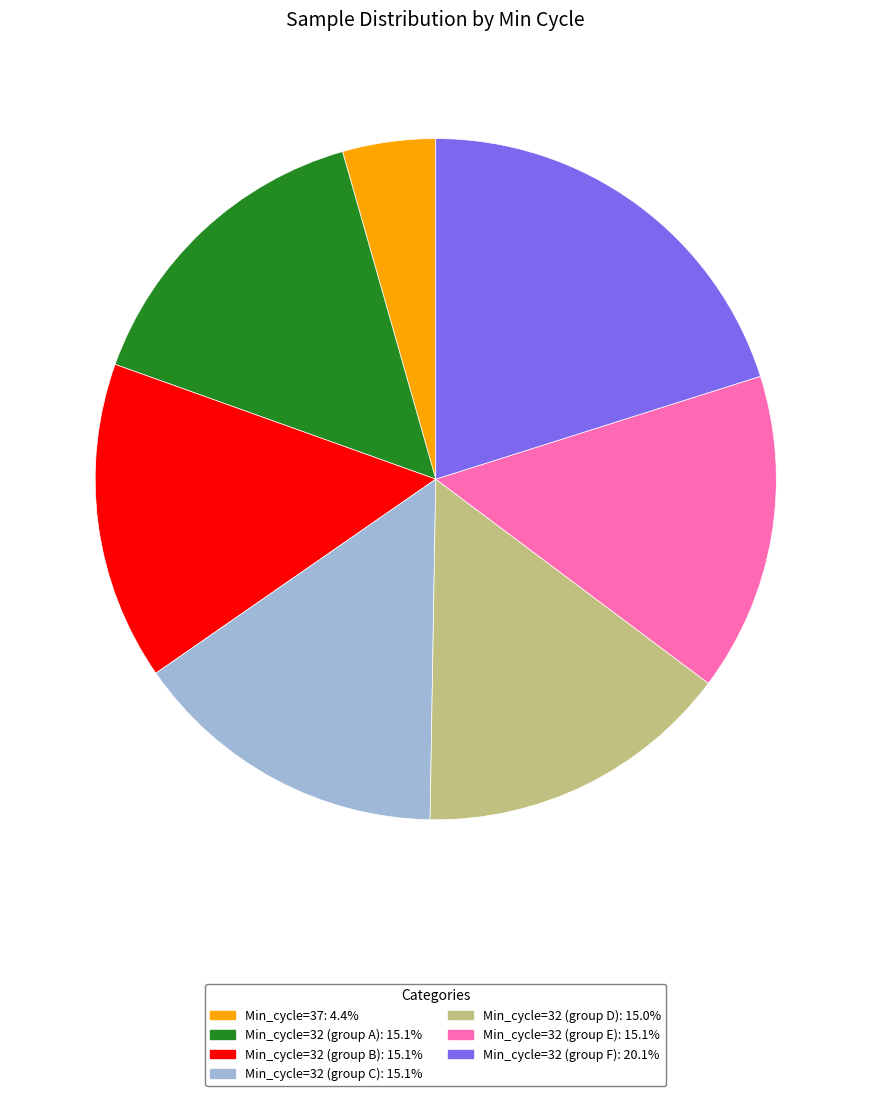

Is there a majority slice in this chart?

No